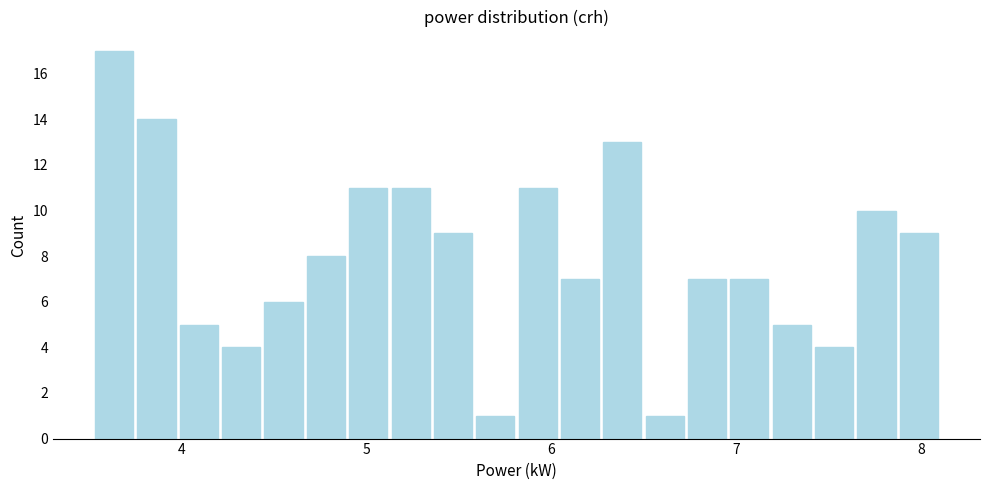

Read against the x-axis, roughly where is the centre of the tallest bar?

3.6